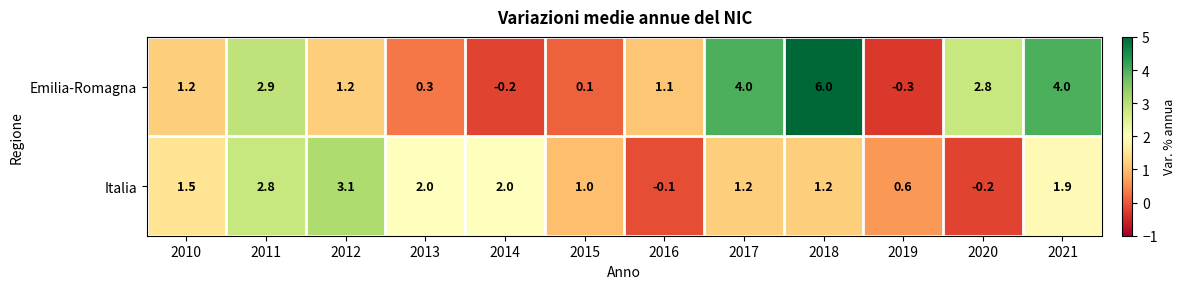

Which series changed the most between 2015 and 2018?

Emilia-Romagna